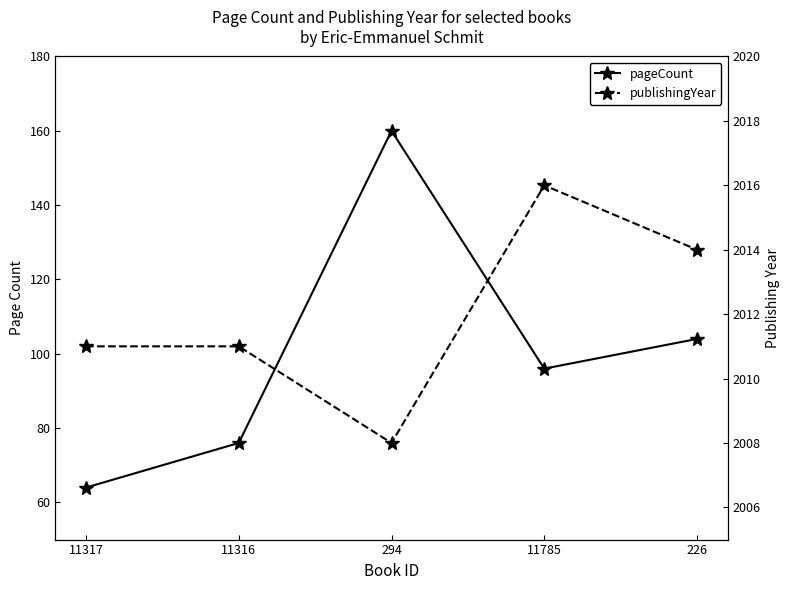

What are all the series names shown in the legend?

pageCount, publishingYear